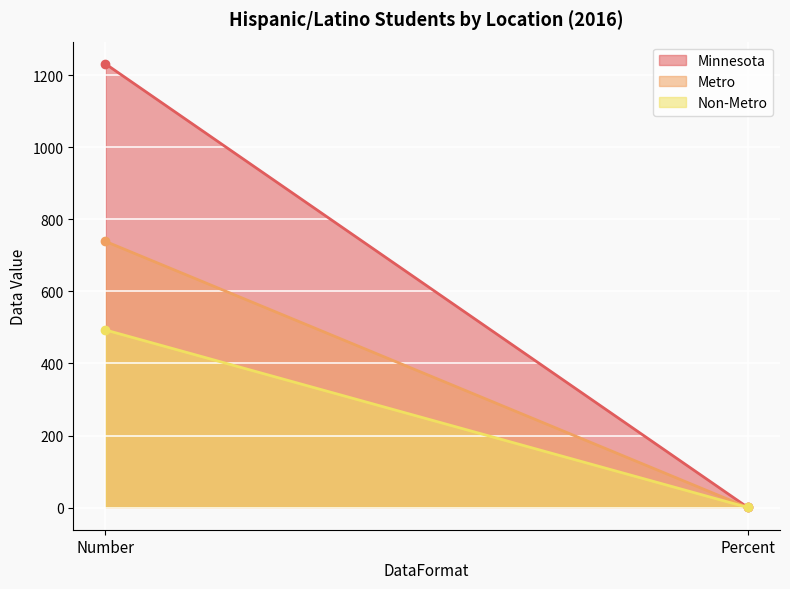

Where is Non-Metro nearest to the value 246?

Percent